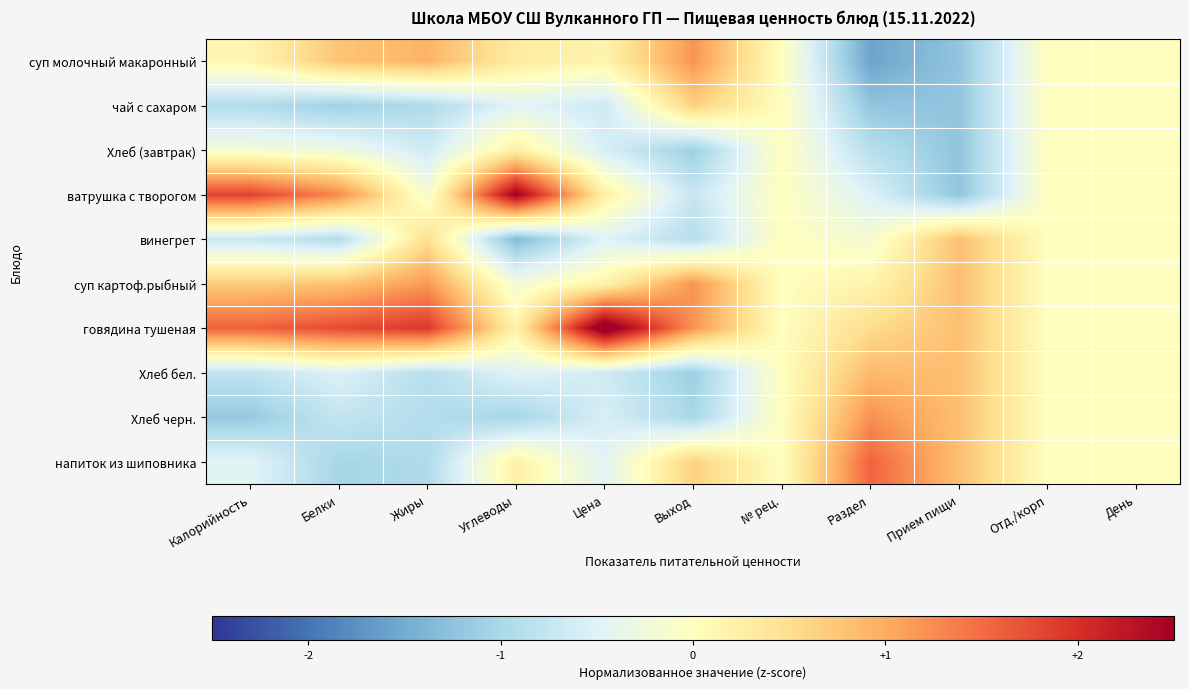

Reading right to left, extract all data points from this chart.

суп молочный макаронный: День=0.0	Отд./корп=0.0	Прием пищи=-1.2	Раздел=-1.6	№ рец.=0.0	Выход=1.2	Цена=0.2	Углеводы=0.3	Жиры=0.9	Белки=0.8	Калорийность=0.1
чай с сахаром: День=0.0	Отд./корп=0.0	Прием пищи=-1.2	Раздел=-1.2	№ рец.=0.0	Выход=0.6	Цена=-0.7	Углеводы=-0.5	Жиры=-1.0	Белки=-1.1	Калорийность=-0.9
Хлеб (завтрак): День=0.0	Отд./корп=0.0	Прием пищи=-1.2	Раздел=-0.9	№ рец.=0.0	Выход=-1.1	Цена=-0.6	Углеводы=0.2	Жиры=-0.6	Белки=-0.3	Калорийность=-0.2
ватрушка с творогом: День=0.0	Отд./корп=0.0	Прием пищи=-1.2	Раздел=-0.5	№ рец.=0.0	Выход=-0.7	Цена=0.2	Углеводы=2.5	Жиры=-0.2	Белки=1.3	Калорийность=1.8
винегрет: День=0.0	Отд./корп=0.0	Прием пищи=0.8	Раздел=-0.2	№ рец.=0.0	Выход=-0.9	Цена=-0.5	Углеводы=-1.3	Жиры=0.5	Белки=-0.9	Калорийность=-0.7
суп картоф.рыбный: День=0.0	Отд./корп=0.0	Прием пищи=0.8	Раздел=0.2	№ рец.=0.0	Выход=1.2	Цена=0.2	Углеводы=-0.2	Жиры=1.2	Белки=0.8	Калорийность=0.7
говядина тушеная: День=0.0	Отд./корп=0.0	Прием пищи=0.8	Раздел=0.5	№ рец.=0.0	Выход=1.2	Цена=2.8	Углеводы=0.2	Жиры=1.9	Белки=1.8	Калорийность=1.6
Хлеб бел.: День=0.0	Отд./корп=0.0	Прием пищи=0.8	Раздел=0.9	№ рец.=0.0	Выход=-1.1	Цена=-0.6	Углеводы=-0.5	Жиры=-0.9	Белки=-0.5	Калорийность=-0.8
Хлеб черн.: День=0.0	Отд./корп=0.0	Прием пищи=0.8	Раздел=1.2	№ рец.=0.0	Выход=-1.0	Цена=-0.6	Углеводы=-1.0	Жиры=-0.9	Белки=-0.8	Калорийность=-1.2
напиток из шиповника: День=0.0	Отд./корп=0.0	Прием пищи=0.8	Раздел=1.6	№ рец.=0.0	Выход=0.6	Цена=-0.5	Углеводы=0.2	Жиры=-1.0	Белки=-1.0	Калорийность=-0.5